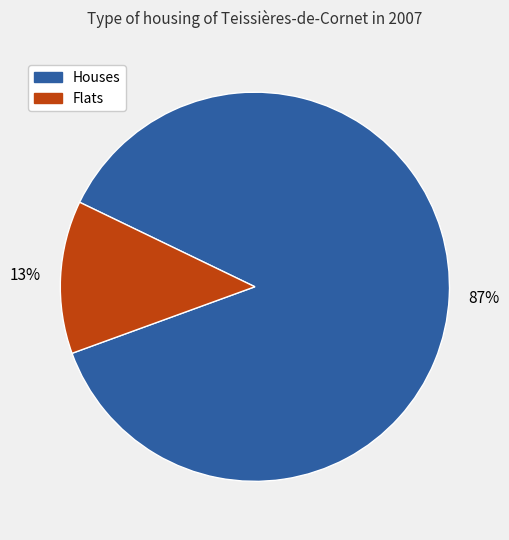

Is there any slice that represents more than half of the pie?

Yes